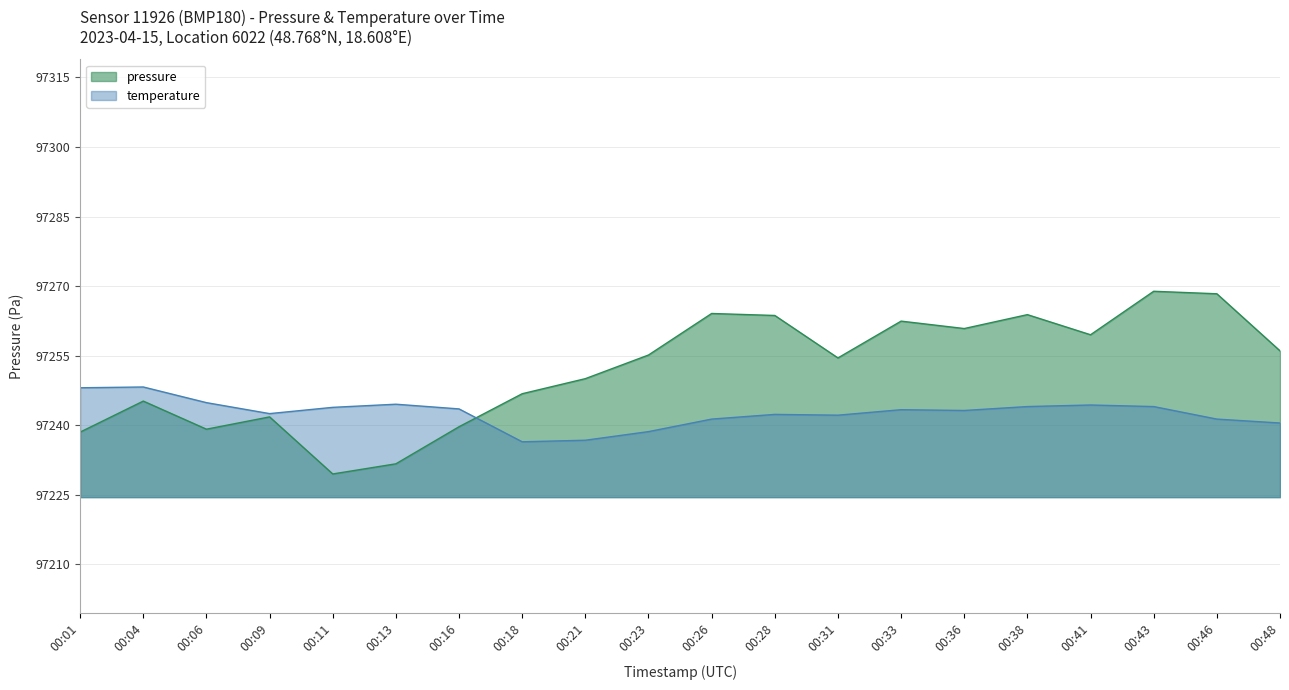

List the labels in order of pressure value, smallest first.

00:11, 00:13, 00:01, 00:06, 00:16, 00:09, 00:04, 00:18, 00:21, 00:31, 00:23, 00:48, 00:41, 00:36, 00:33, 00:28, 00:38, 00:26, 00:46, 00:43